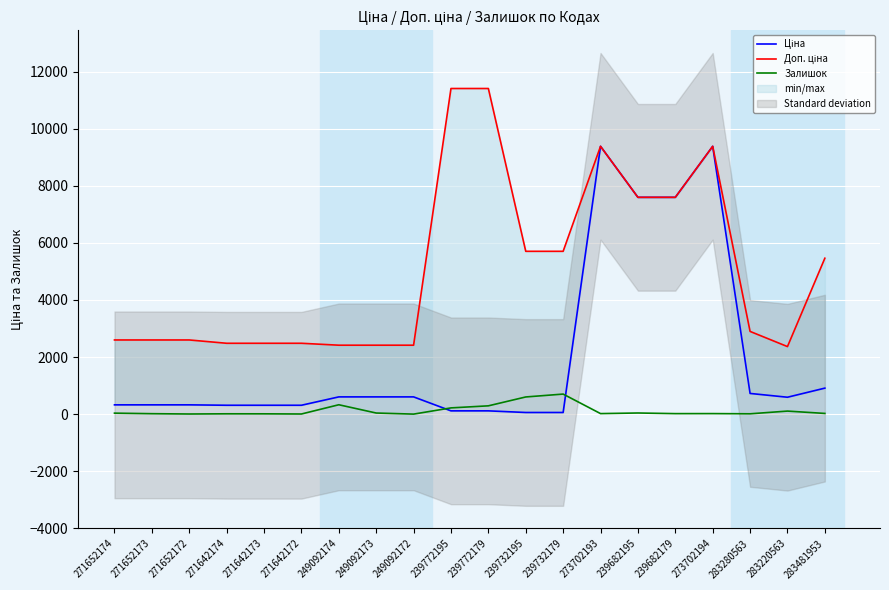

The value of Залишок at 239732195 is 601.0. True or false?

True